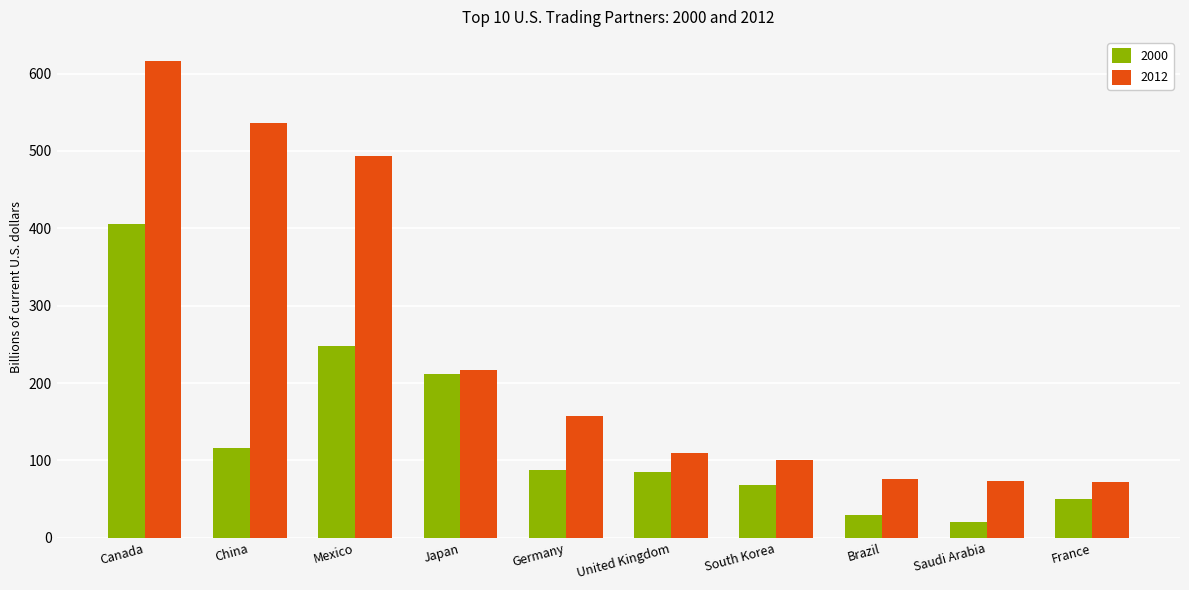

Count the number of categories in the chart.

10